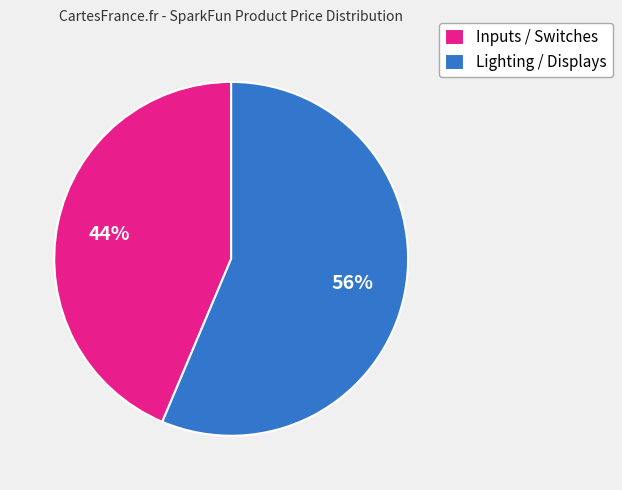

How many slices are in this pie chart?

2